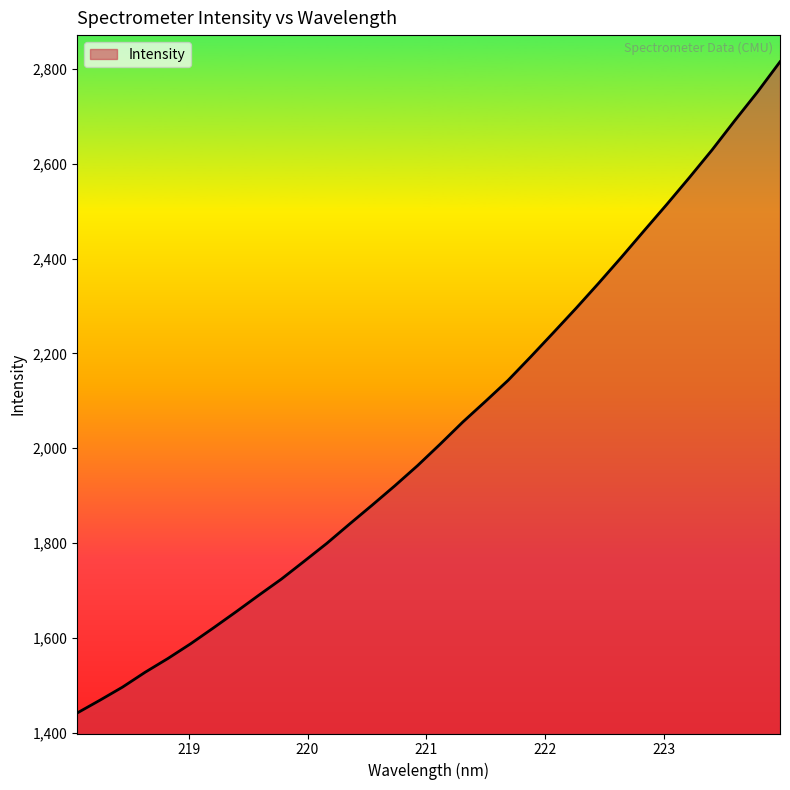

True or false: the data has more than 1 interior local peaks.

False